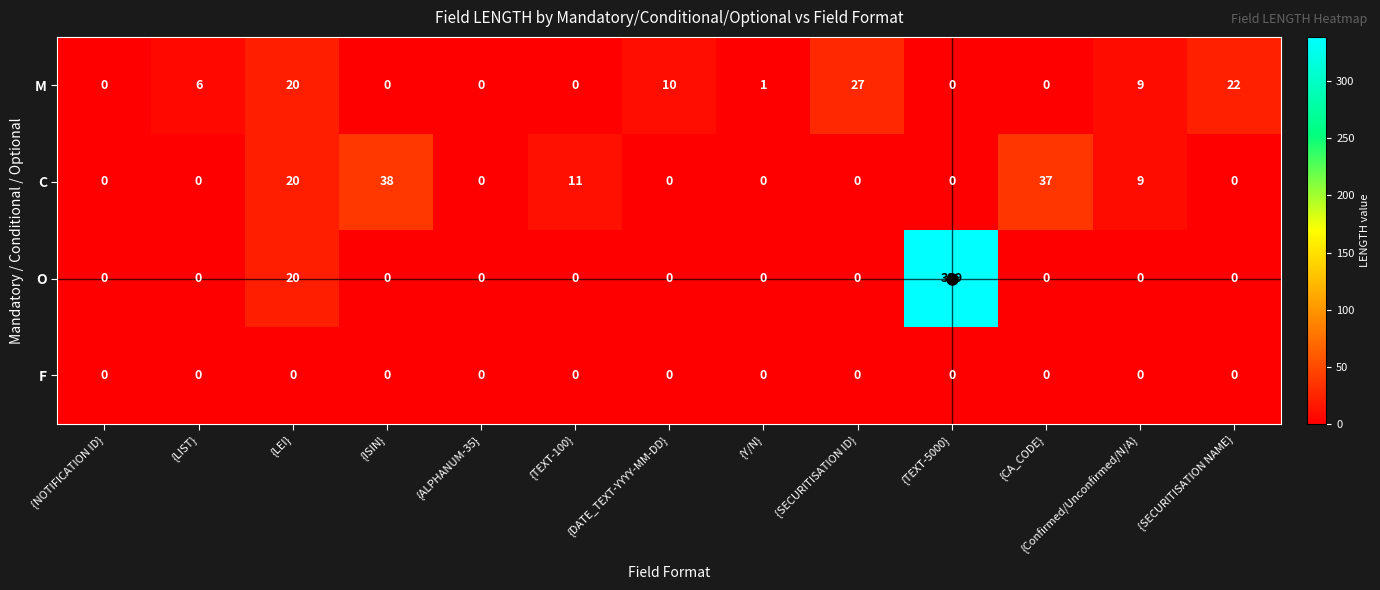

Where is M nearest to the value 13?

{DATE_TEXT-YYYY-MM-DD}